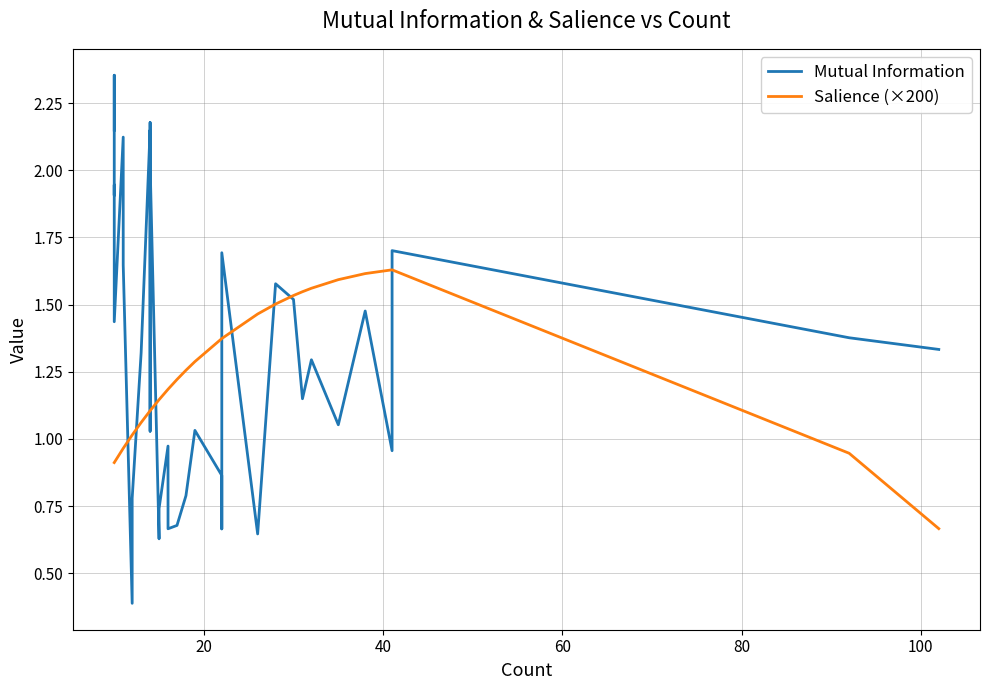

What is the label of the 6th point from the left?

100